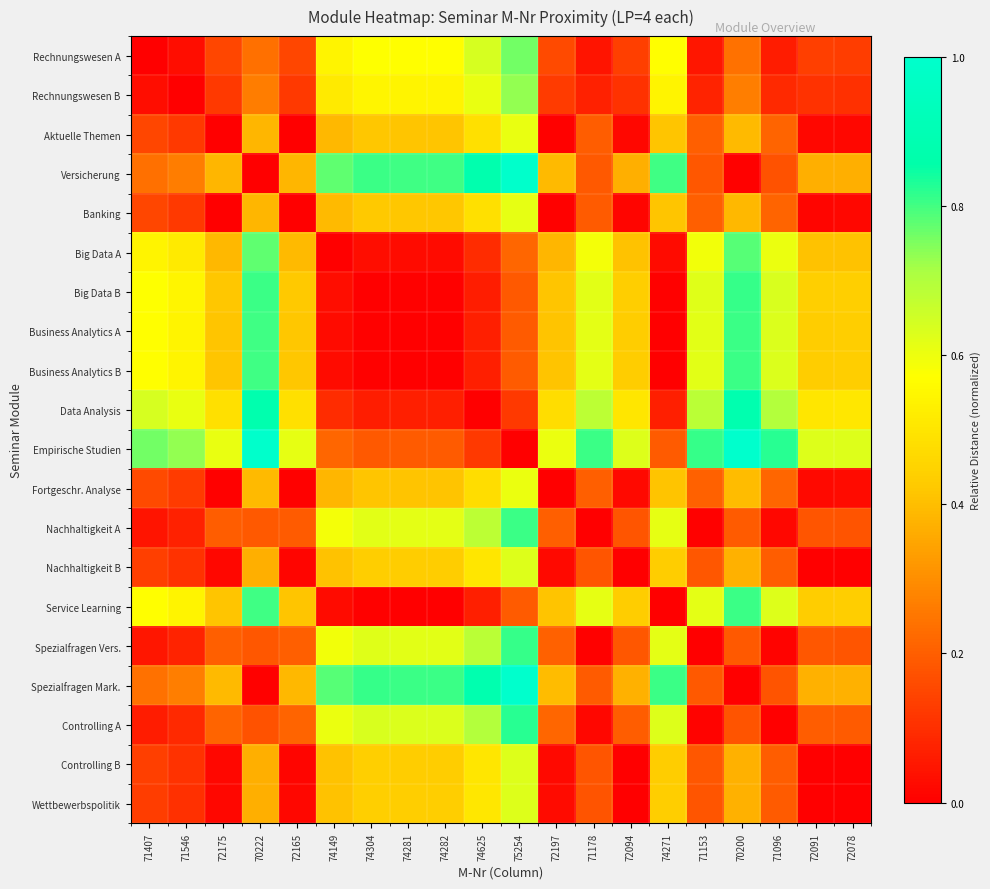

Count the number of categories in the chart.

20